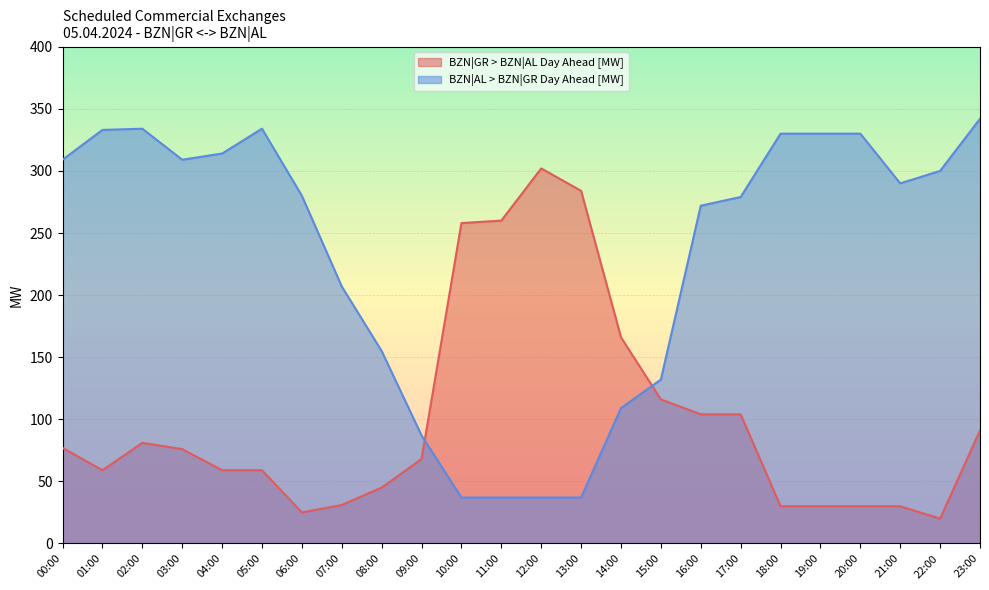

What is the average value of the BZN|AL > BZN|GR Day Ahead [MW] series?

230